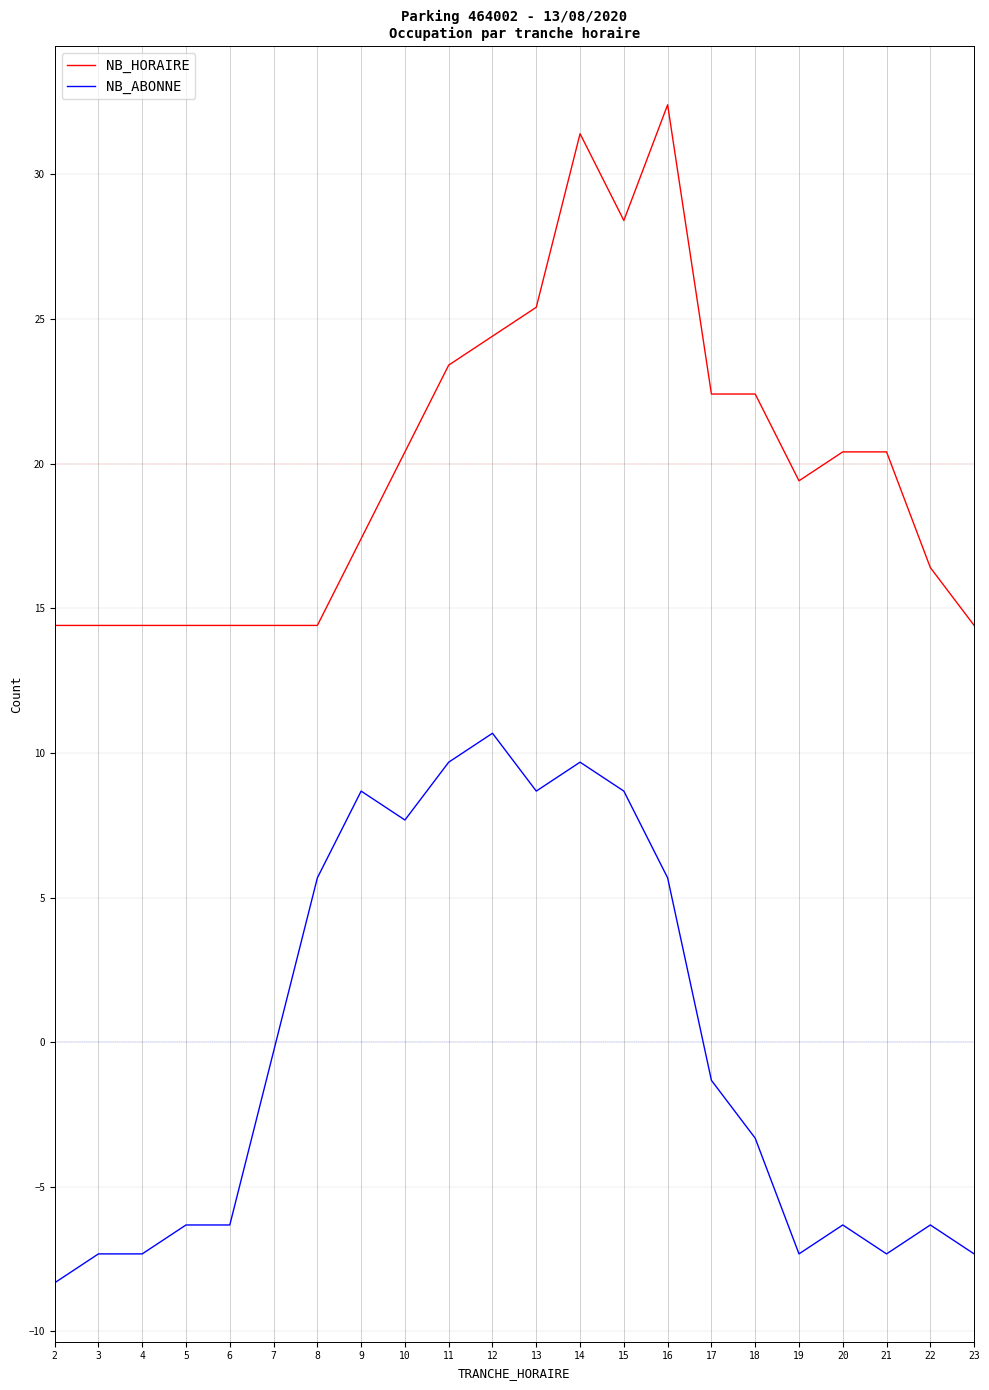

What are all the series names shown in the legend?

NB_HORAIRE, NB_ABONNE